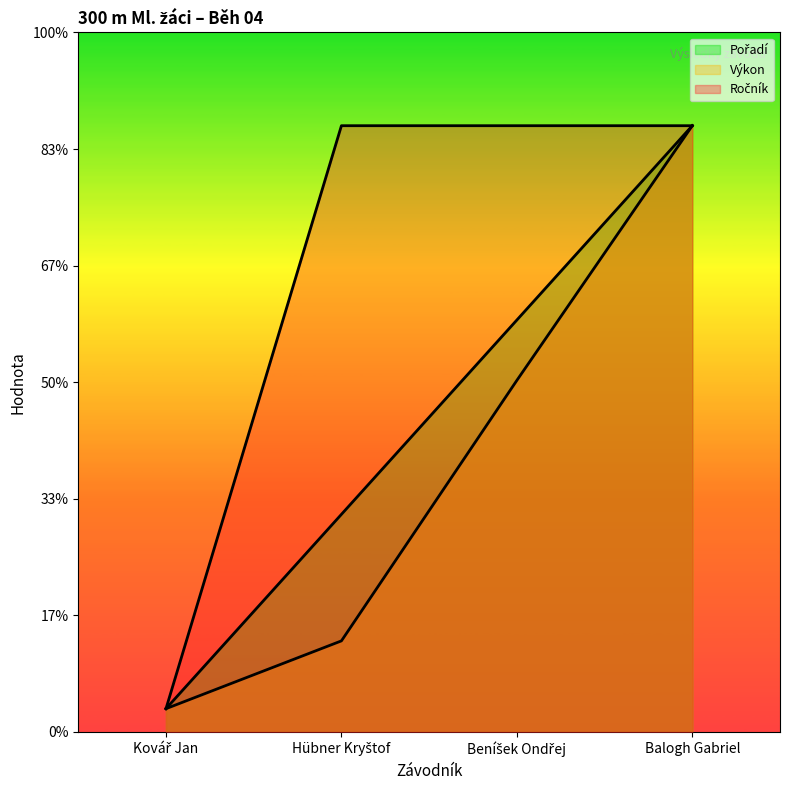

Is the value of Ročník at Balogh Gabriel greater than the value of Výkon at Kovář Jan?

Yes